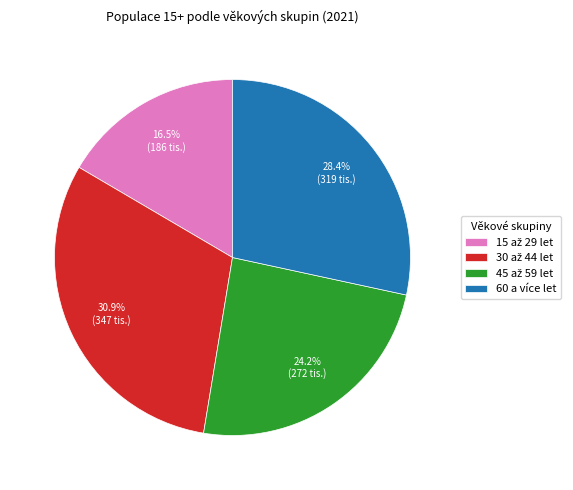

What portion of the pie excludes 60 a více let?

71.6%